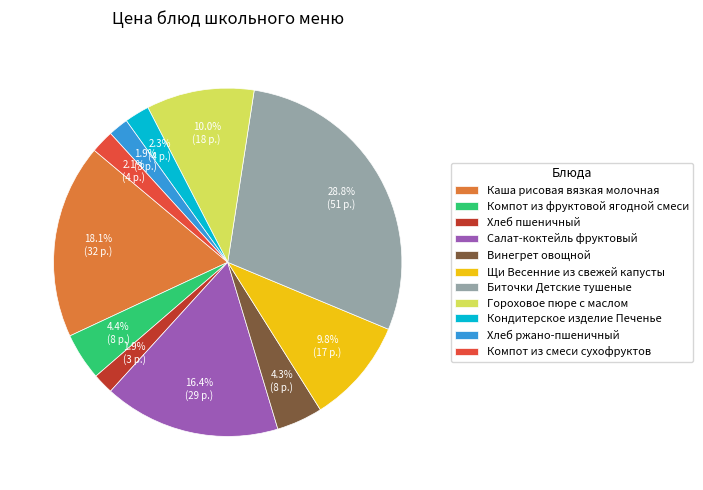

What portion of the pie excludes Щи Весенние из свежей капусты?

90.2%